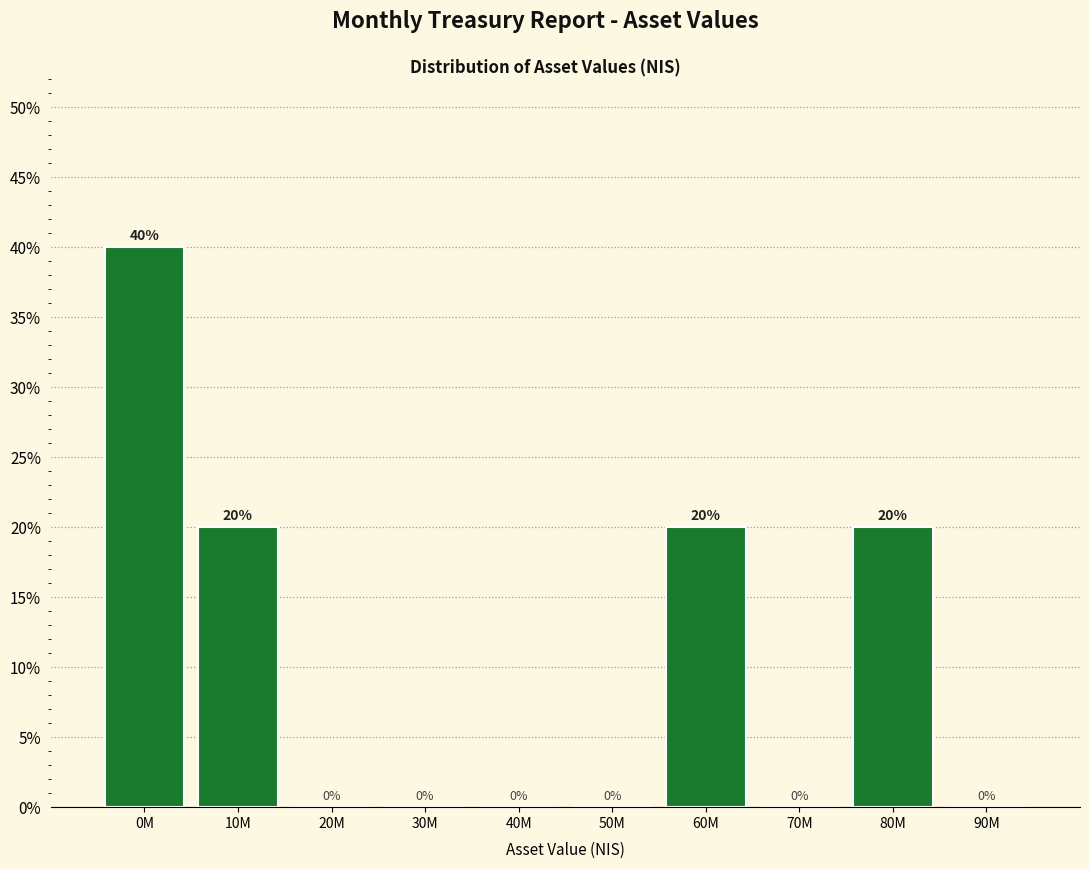

Reading left to right, list all the values displayed in this chart.

0M=40	10M=20	20M=0	30M=0	40M=0	50M=0	60M=20	70M=0	80M=20	90M=0